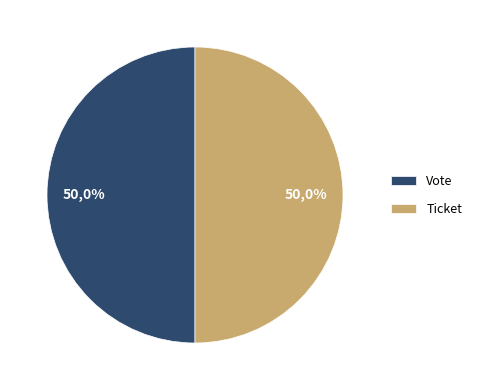

The Vote slice represents 86% of the pie. True or false?

False